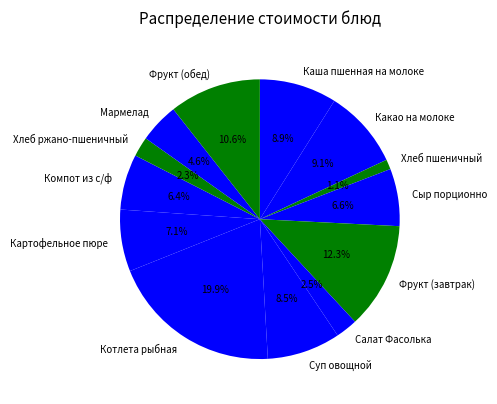

Between Котлета рыбная and Фрукт (обед), which is larger?

Котлета рыбная